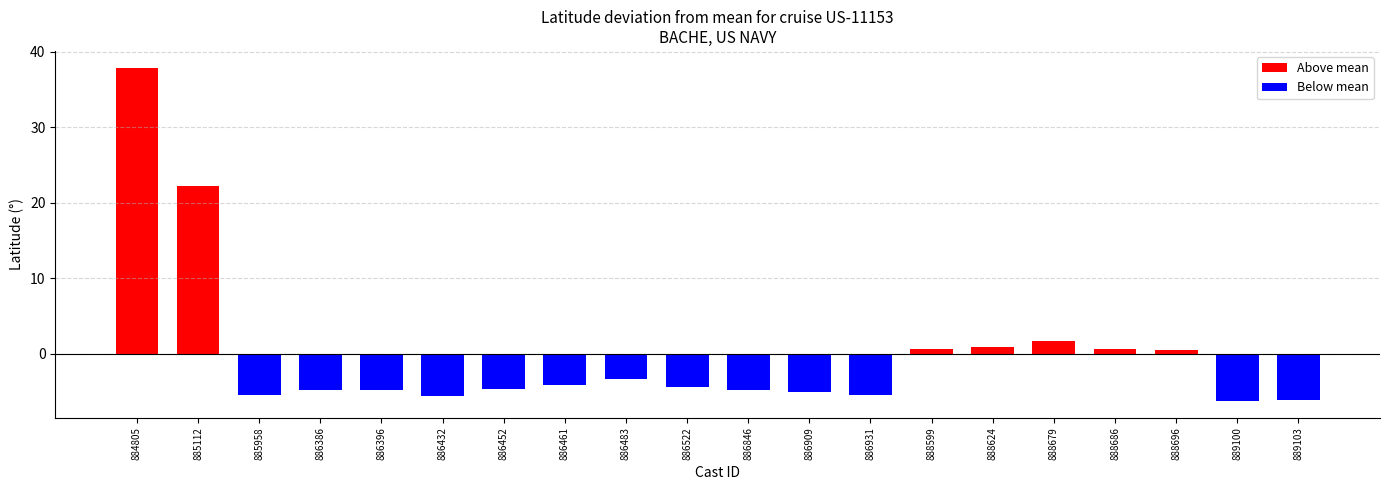

Where is the data nearest to the value 15?

885112